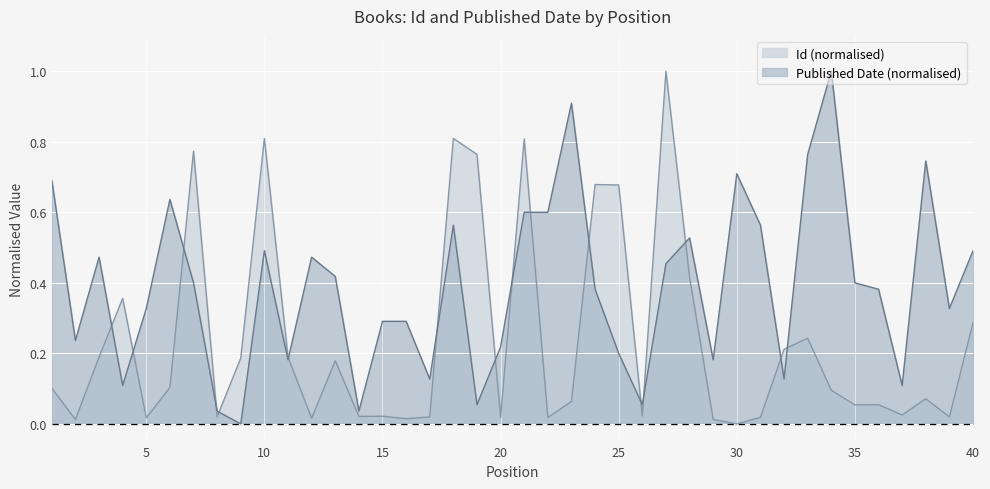

Which label corresponds to the smallest value in the chart?

30